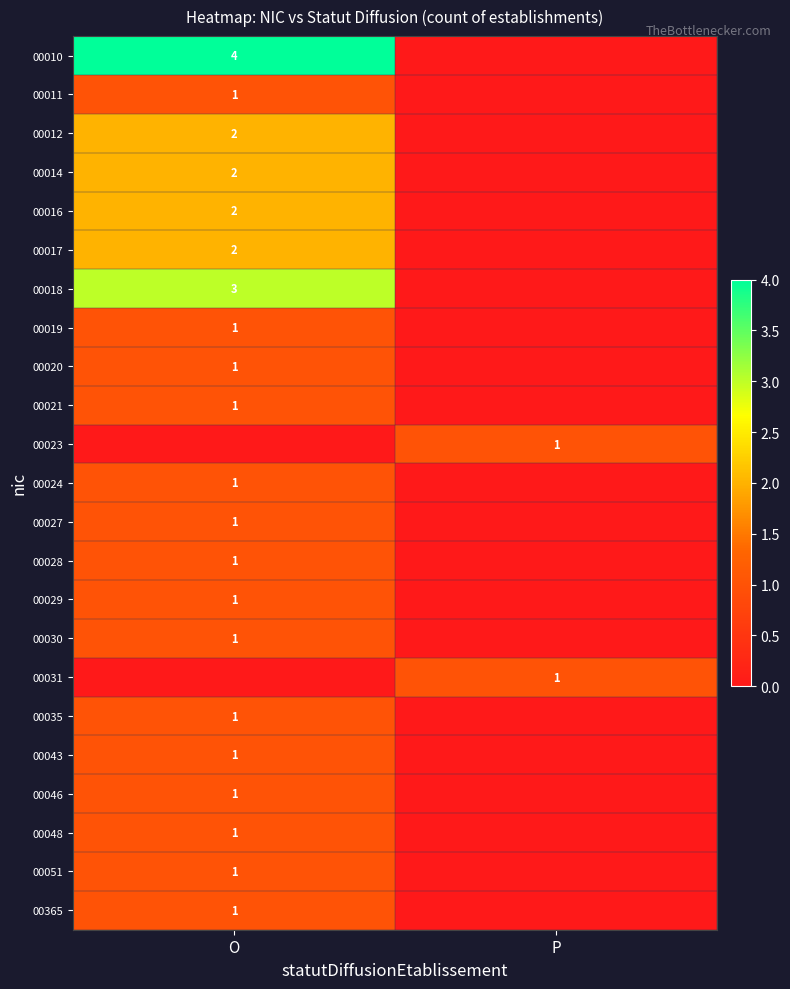

Is the value of 00365 at O greater than the value of 00016 at O?

No